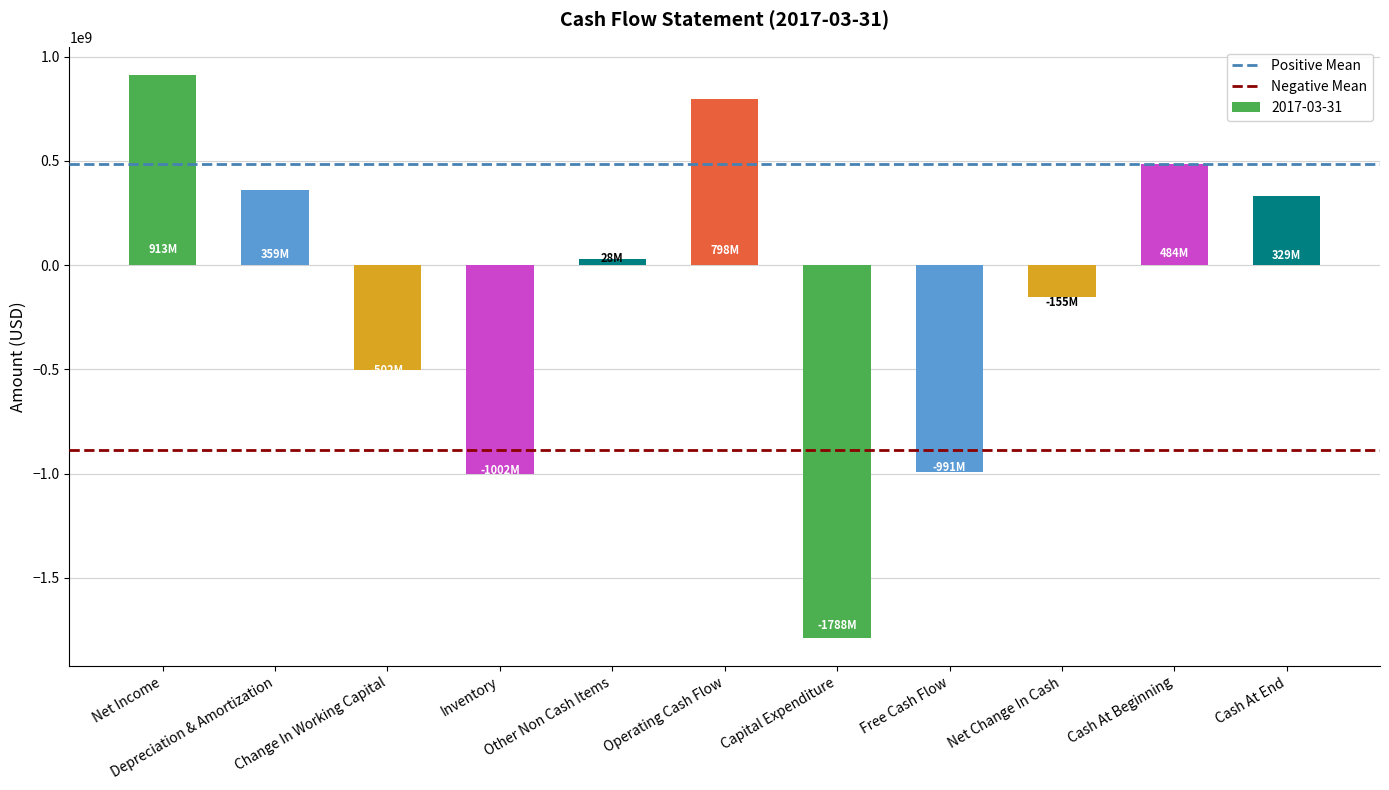

Are the bars horizontal?

No